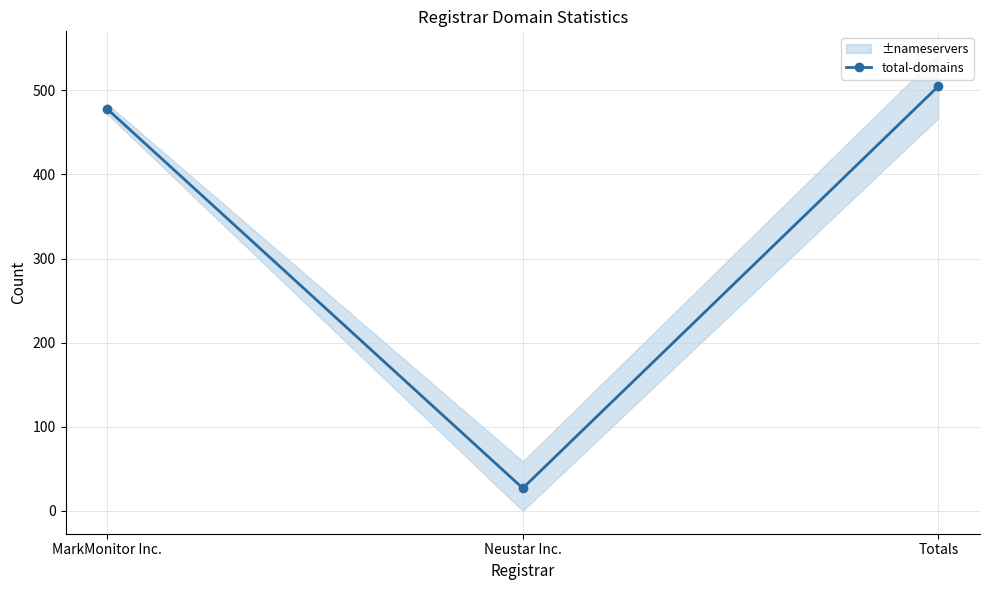

At which label does the data first exceed 478?

Totals